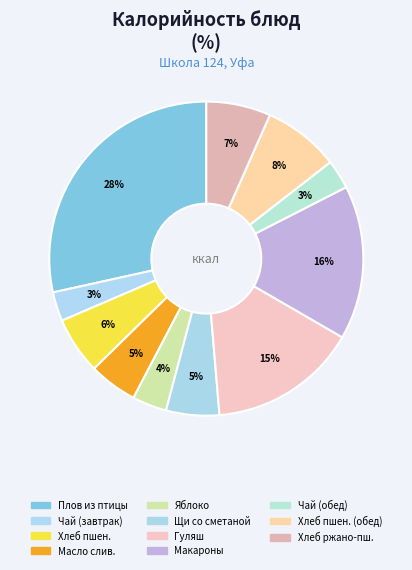

How many segments does this pie chart have?

11